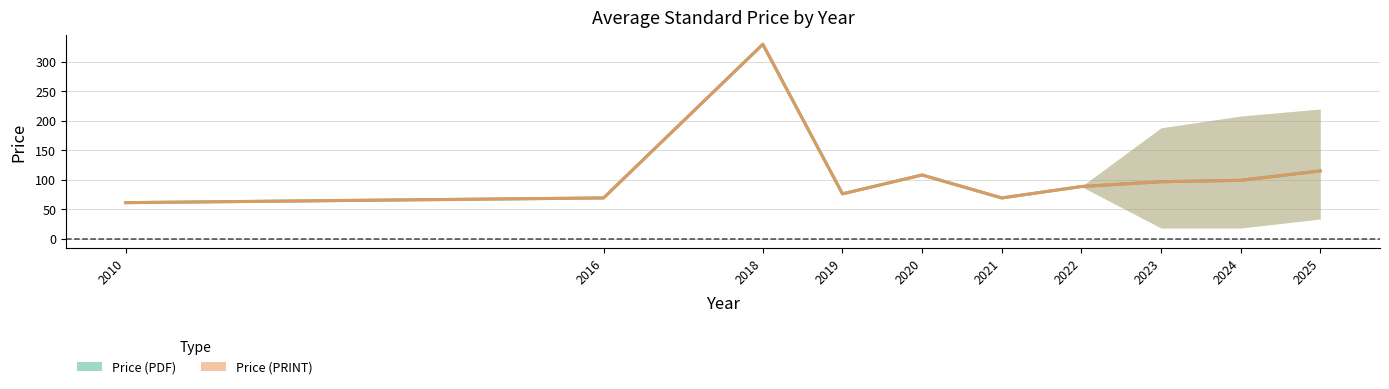

Reading left to right, extract all data points from this chart.

Price (PDF): 2010=61.0	2016=69.0	2018=330.0	2019=76.0	2020=108.0	2021=69.0	2022=88.4	2023=96.6	2024=98.9	2025=114.9
Price (PRINT): 2010=61.0	2016=69.0	2018=330.0	2019=76.0	2020=108.0	2021=69.0	2022=88.4	2023=96.6	2024=98.9	2025=114.9